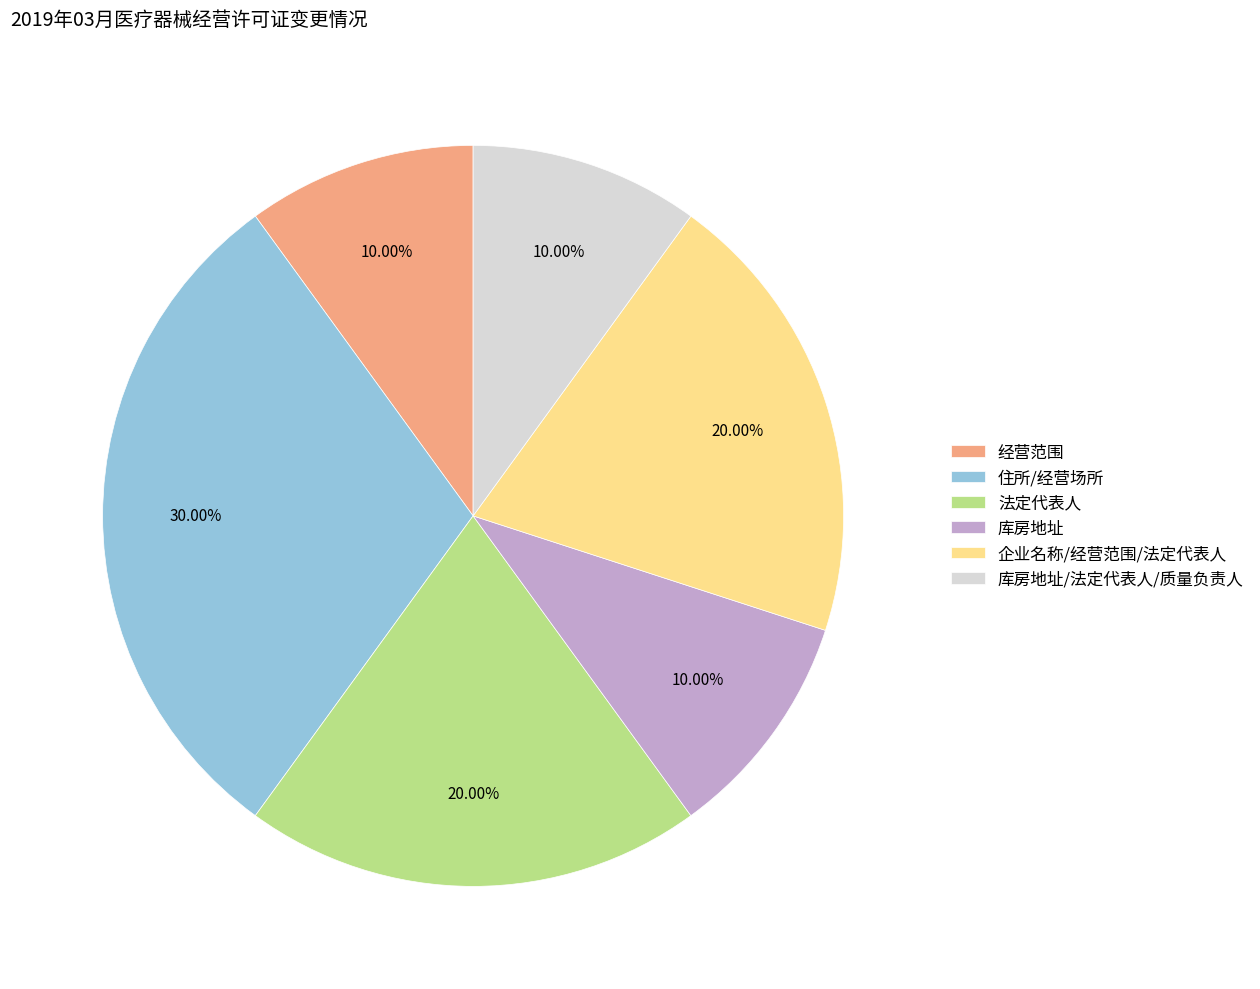

Does 住所/经营场所 account for over 50% of the chart?

No